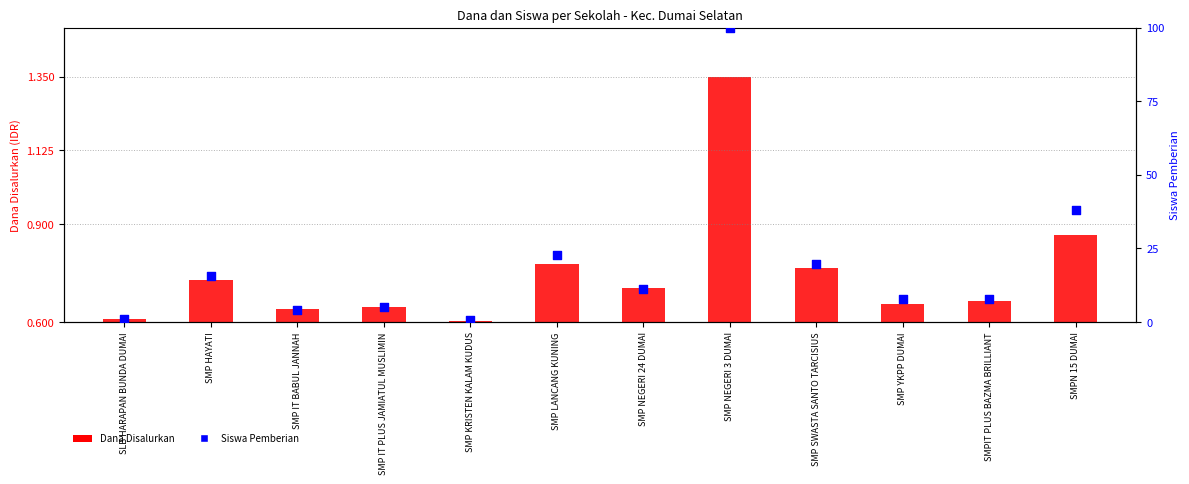

At which category is the sum across all series the highest?

SMP NEGERI 3 DUMAI